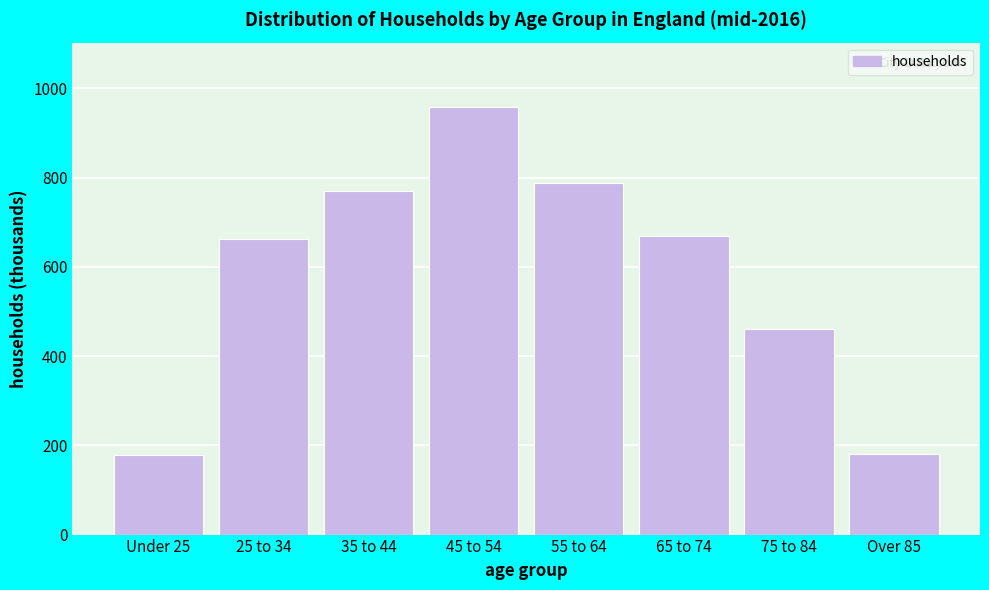

What is the smallest value displayed?

178.8